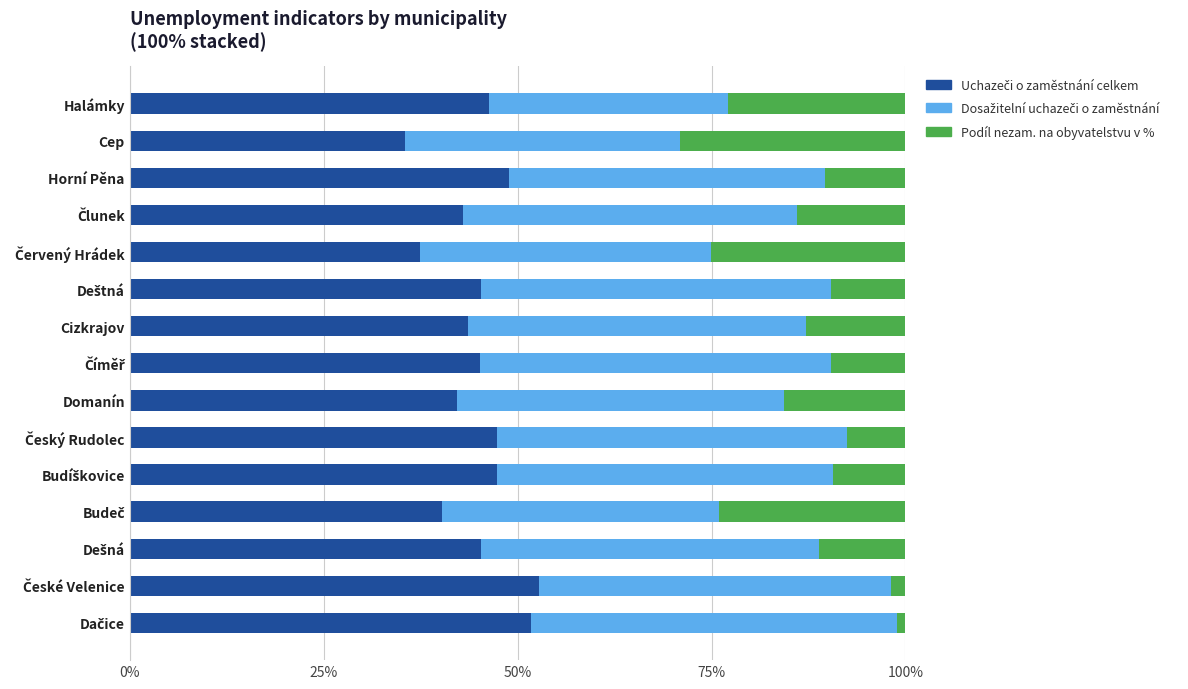

Which series has the widest spread of values?

Podíl nezam. na obyvatelstvu v %